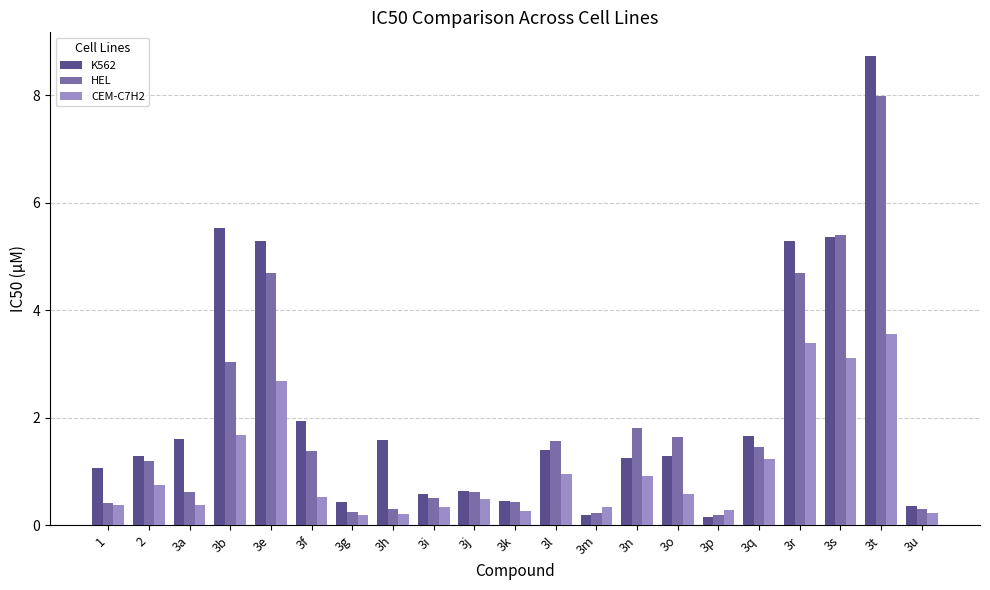

What is the label of the 17th bar from the left?

3q